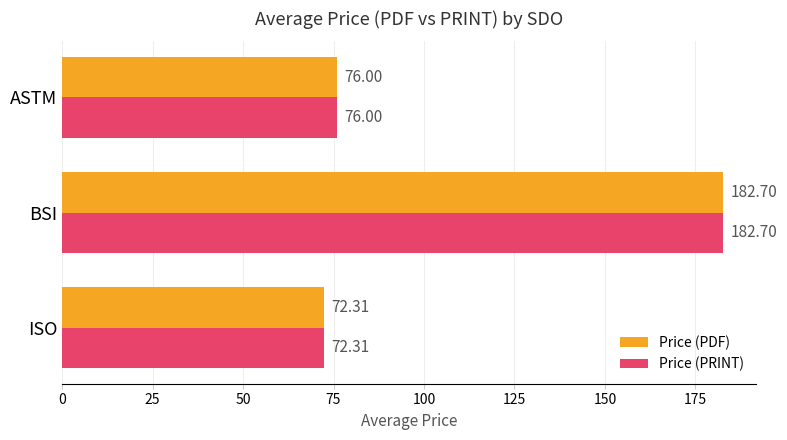

What is the difference between the maximum and second lowest values in the Price (PRINT) series?

106.7